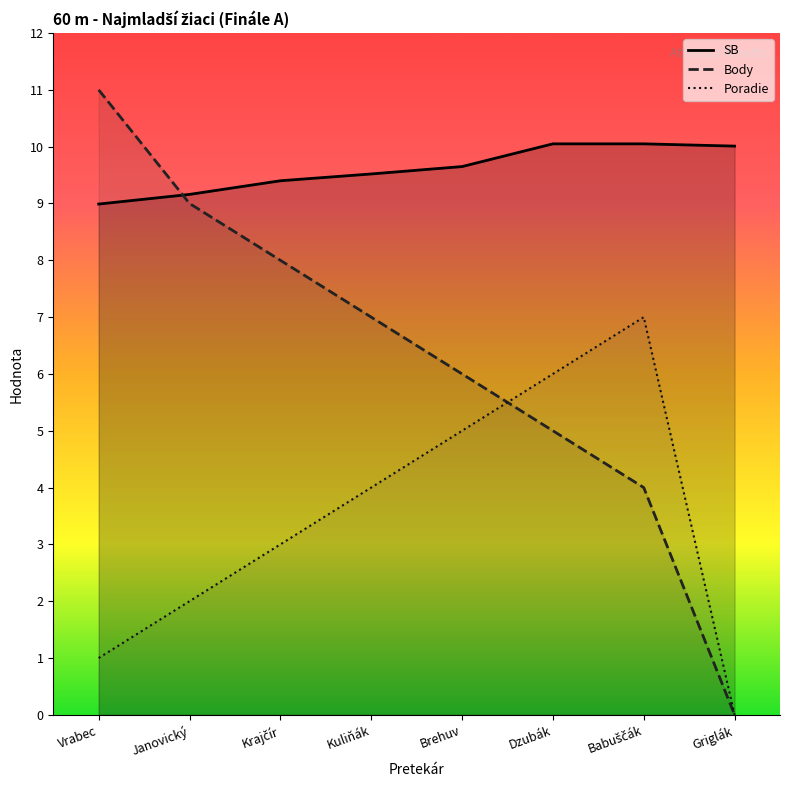

Is the value of Poradie at Babuščák greater than the value of Body at Babuščák?

Yes